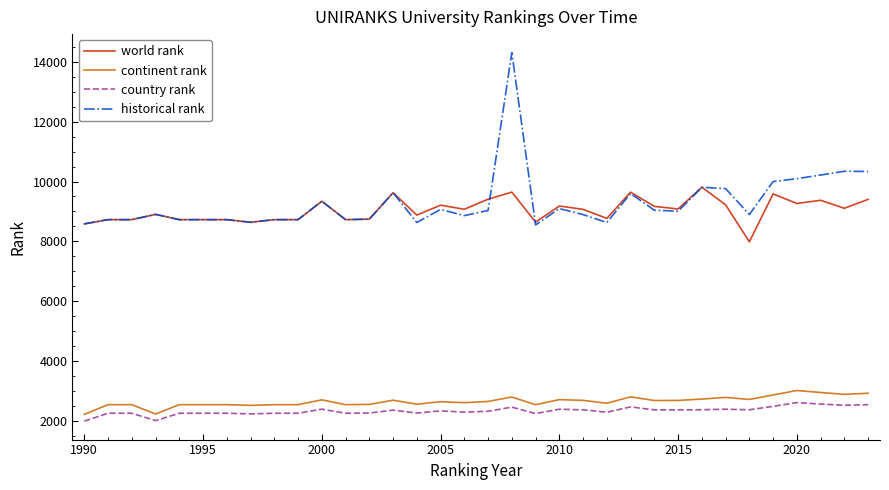

Rank the series by their maximum value, from highest to lowest.

historical rank, world rank, continent rank, country rank